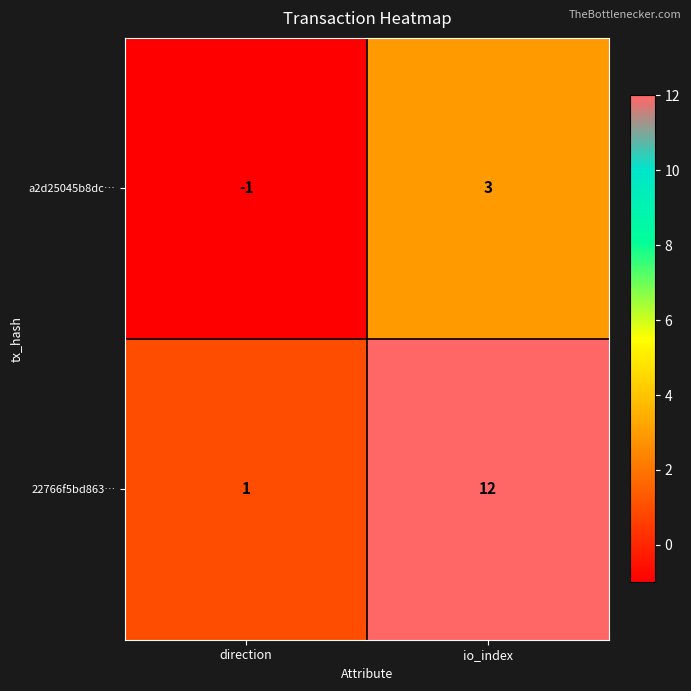

What is the maximum value shown in the chart?

12